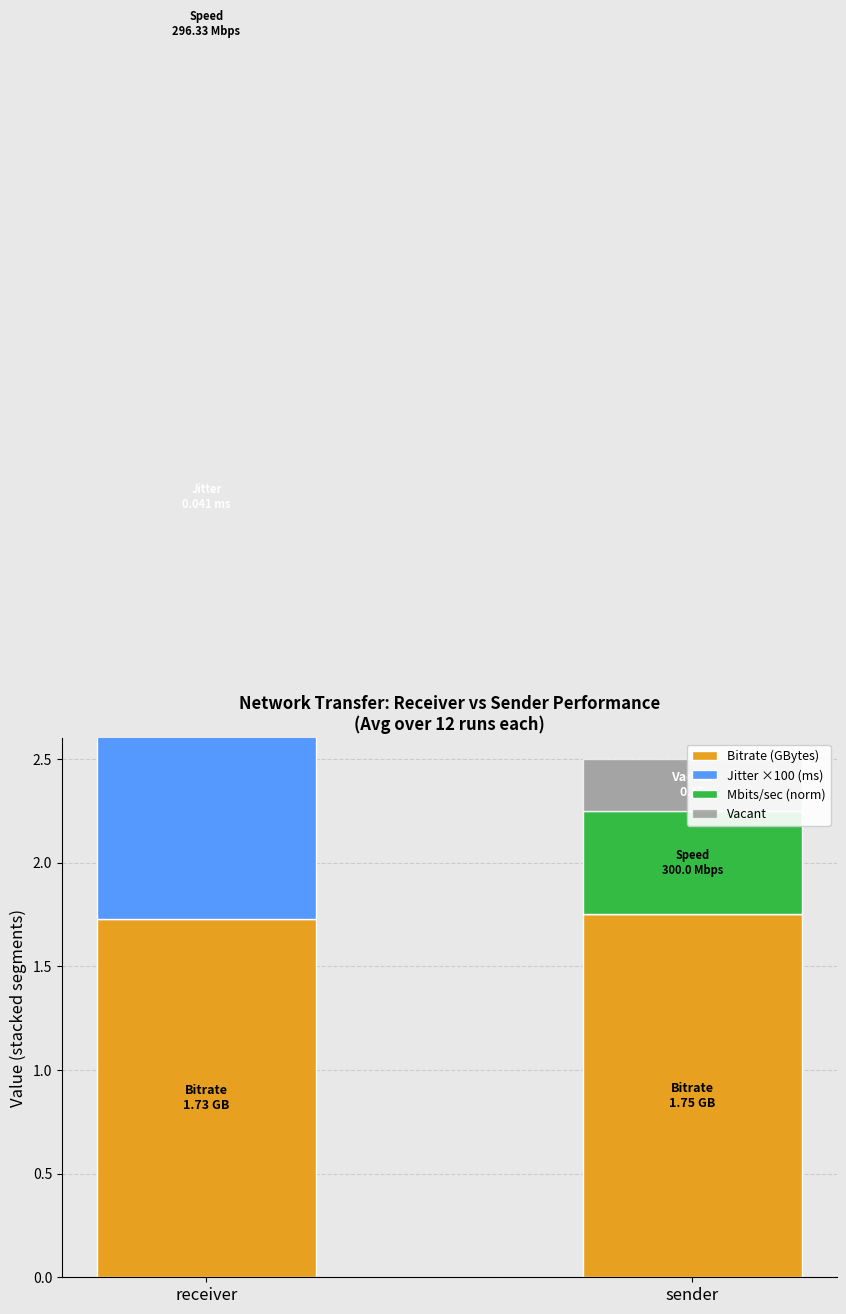

The Bitrate (GBytes) series shows 0.4 at sender. True or false?

False